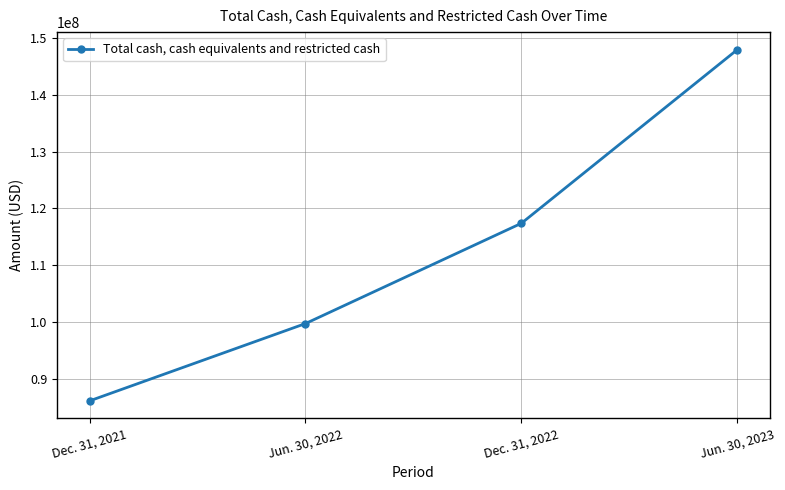

Approximately how many times larger is the value at Jun. 30, 2023 compared to Dec. 31, 2022?

1.3